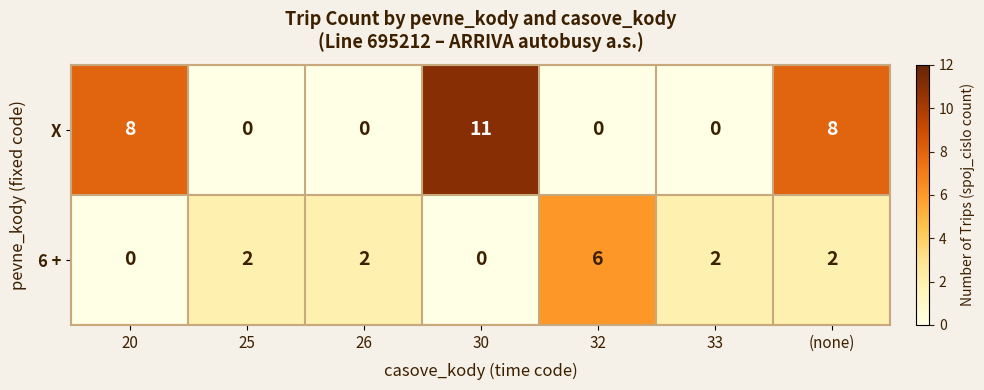

The value of 6 + at 20 is 0. True or false?

True